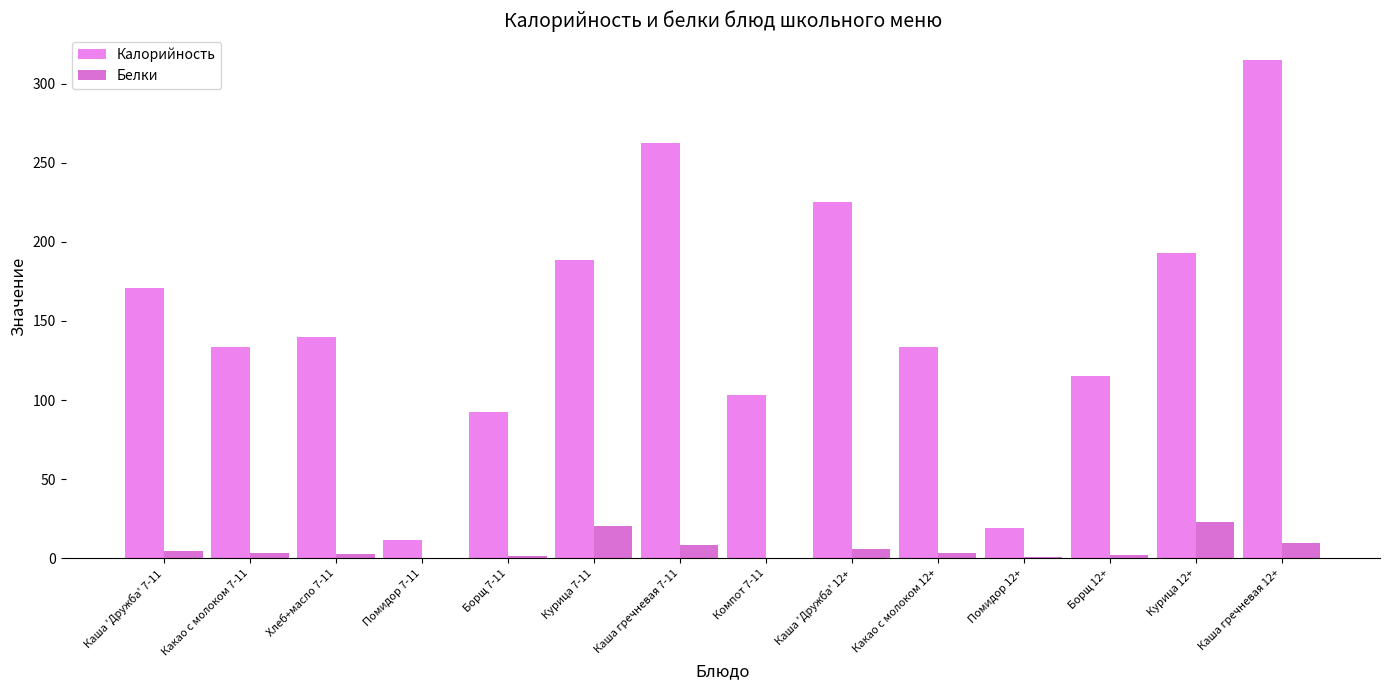

At which label does Белки reach its peak?

Курица 12+